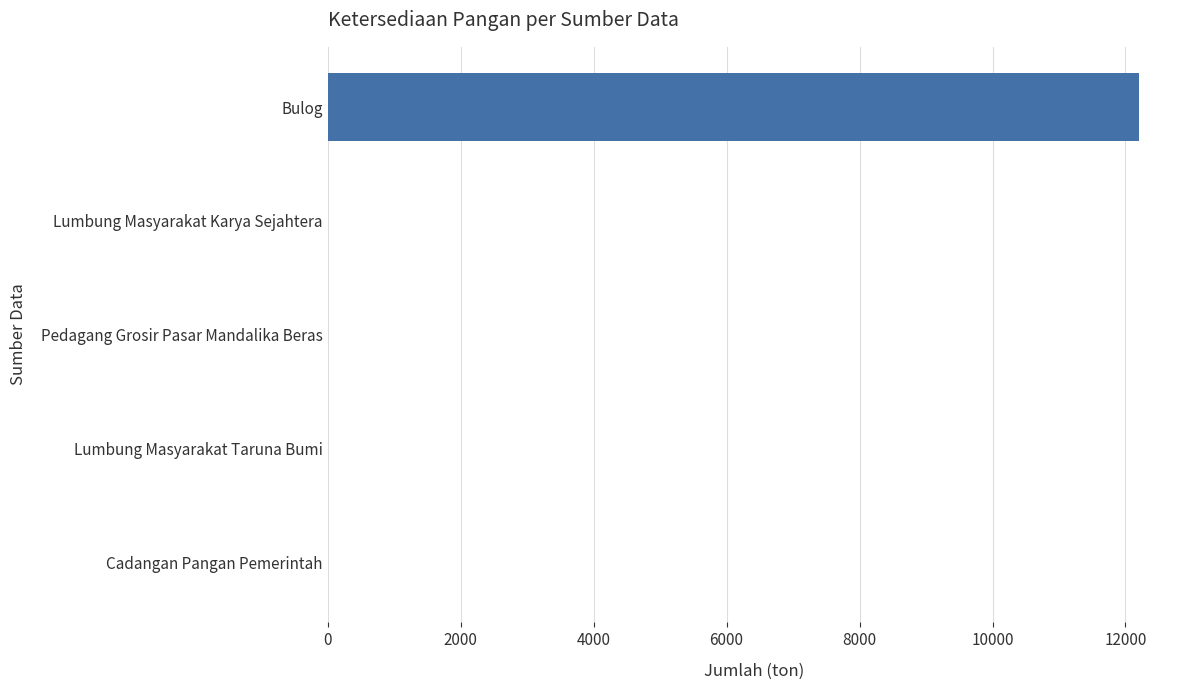

True or false: the data shows 17446.3 at Bulog.

False